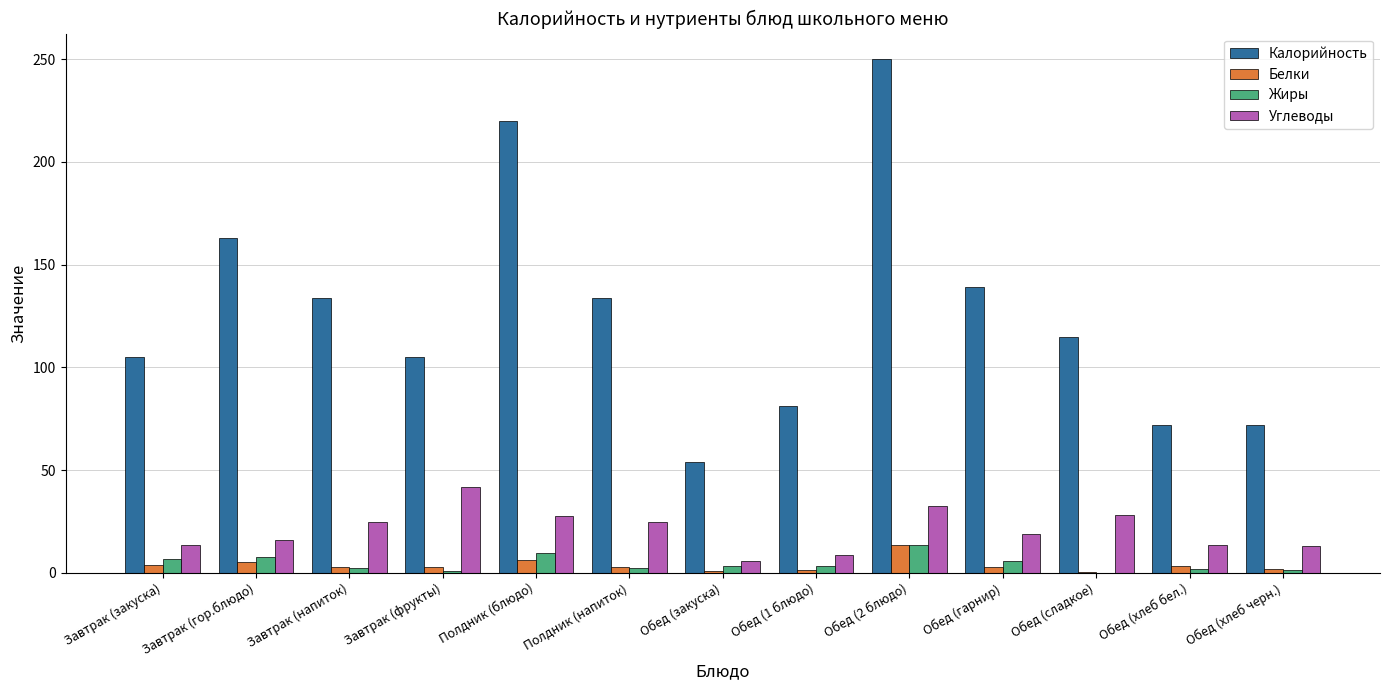

What is the approximate value of Углеводы at Полдник (блюдо)?

27.5